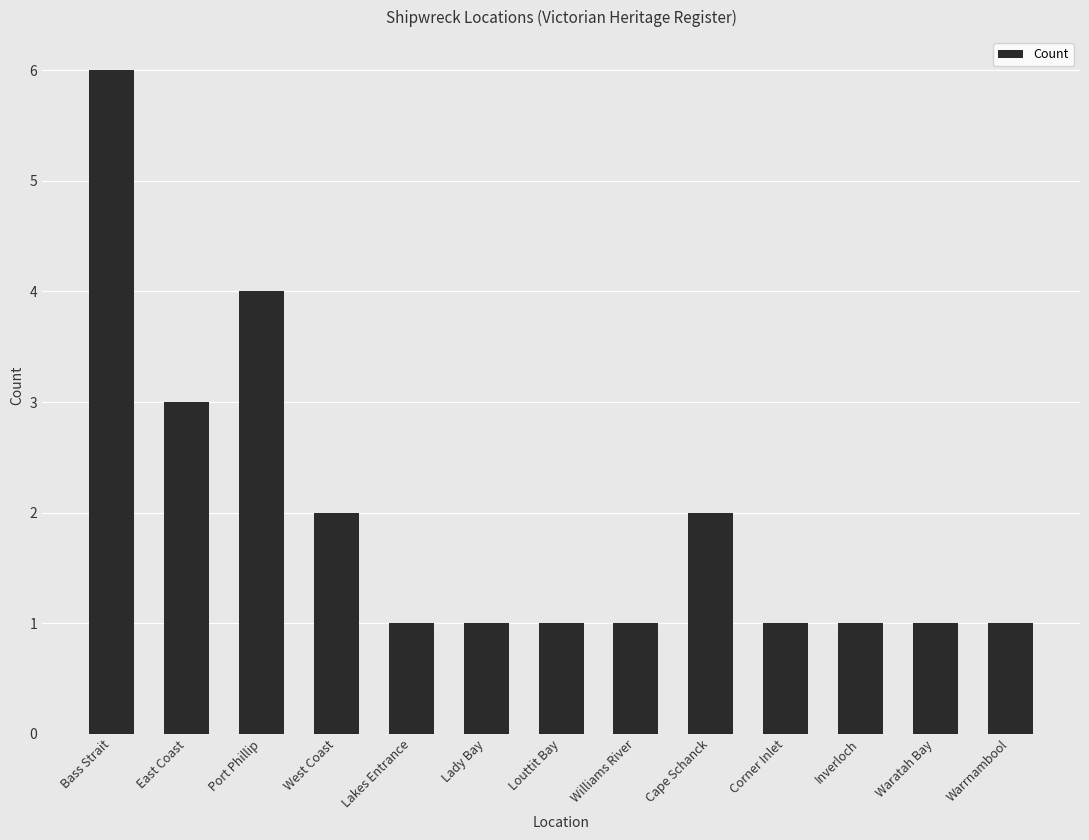

How many values are between 1 and 2?

10